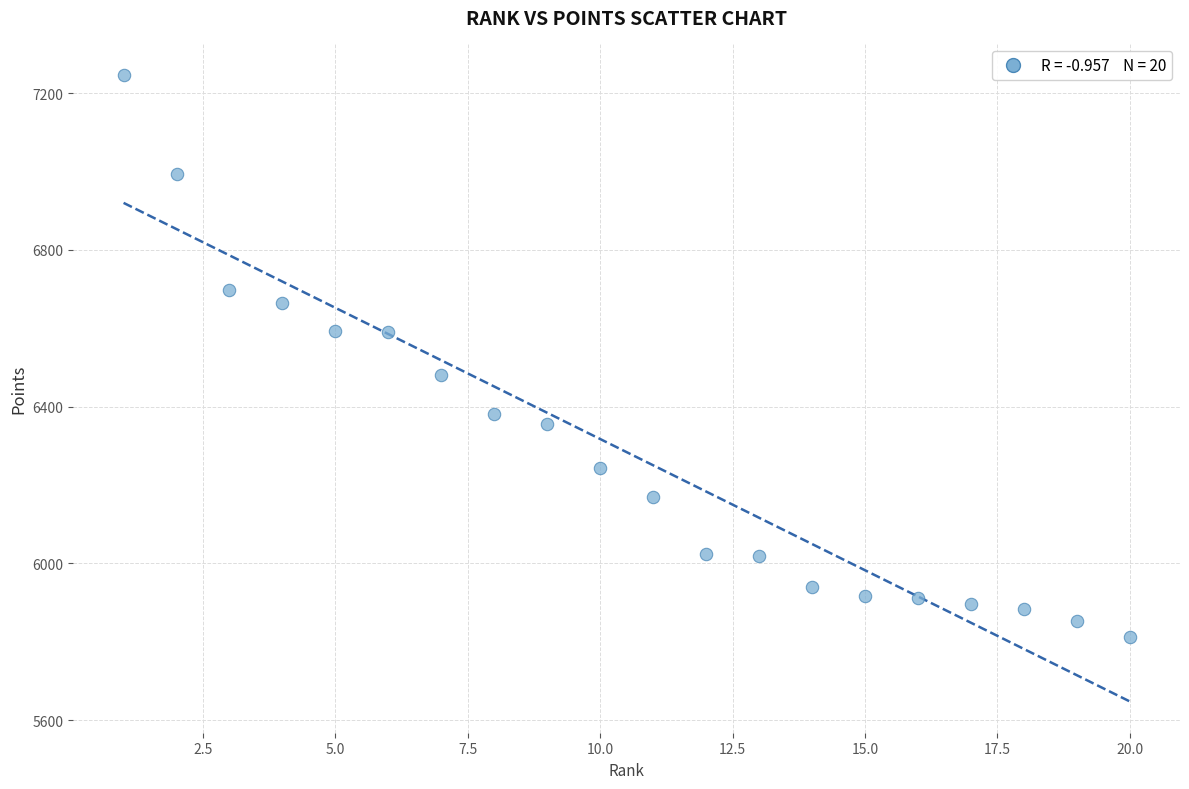

What is the range of X values (max minus min)?

19